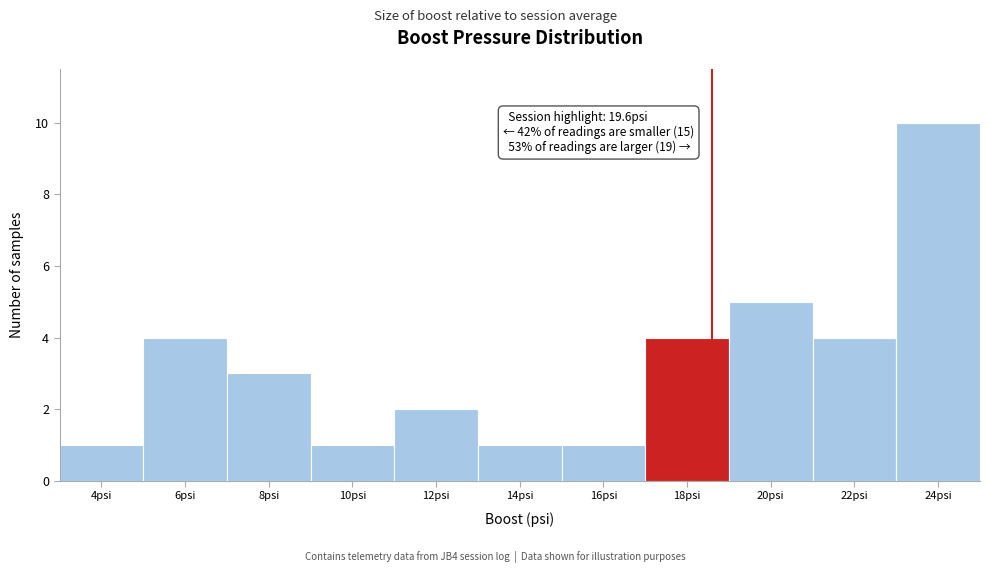

Reading left to right, transcribe all the data shown in this chart.

1	4	3	1	2	1	1	4	5	4	10